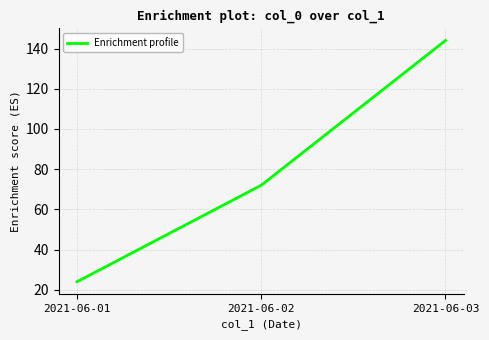

At which label is the value closest to 84?

2021-06-02